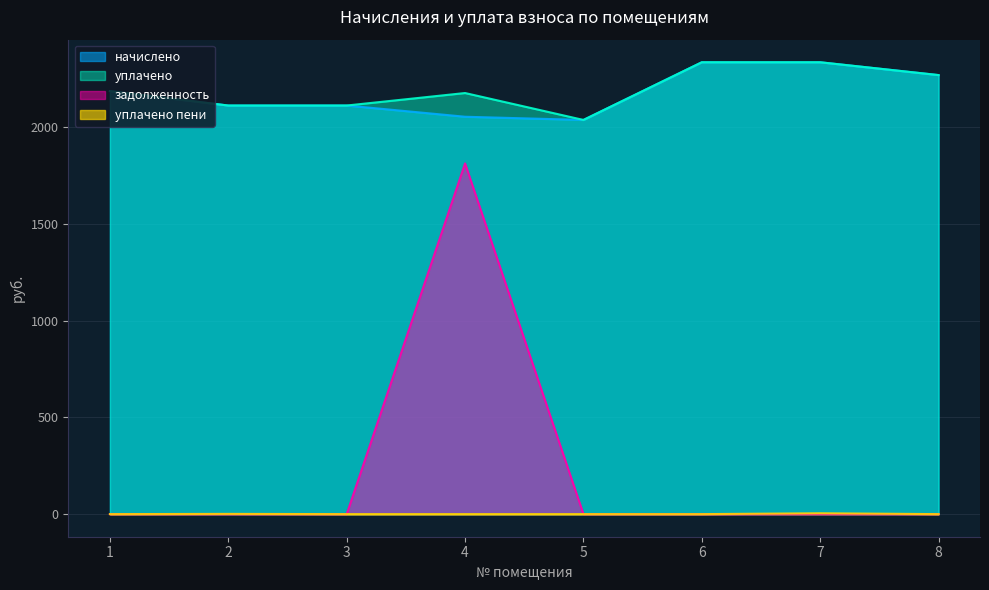

True or false: начислено and уплачено пени intersect in this chart.

False